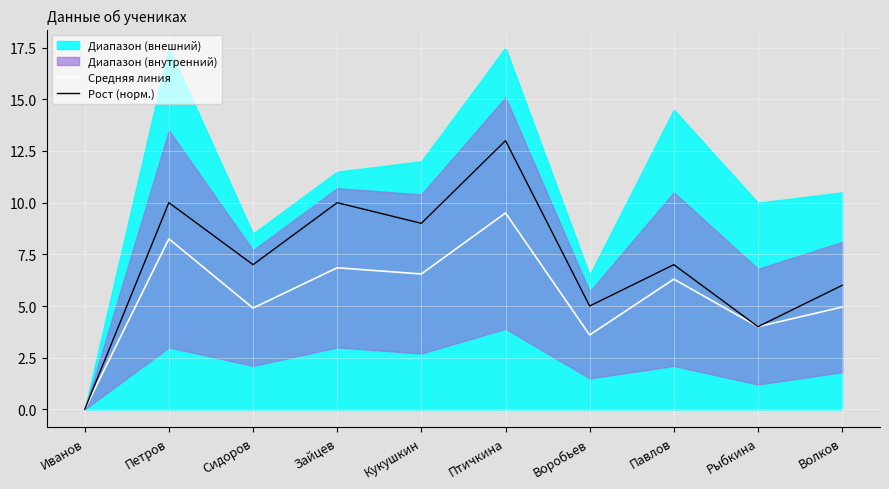

At Птичкина, list the series in order from largest to smallest.

Рост (норм.), Средняя линия